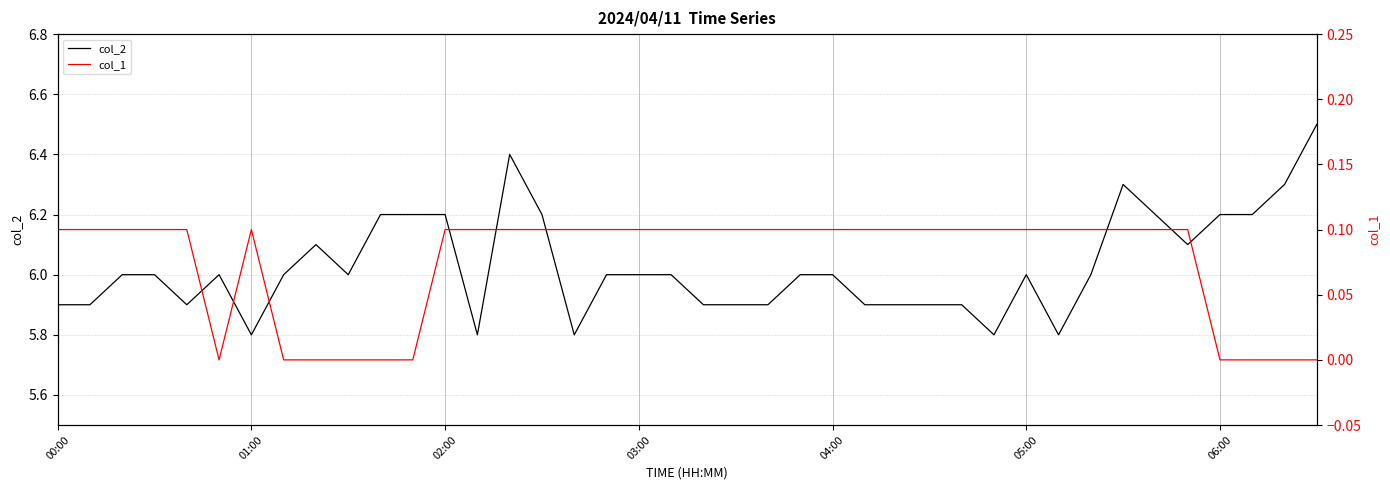

True or false: col_1 and col_2 cross at least once.

False